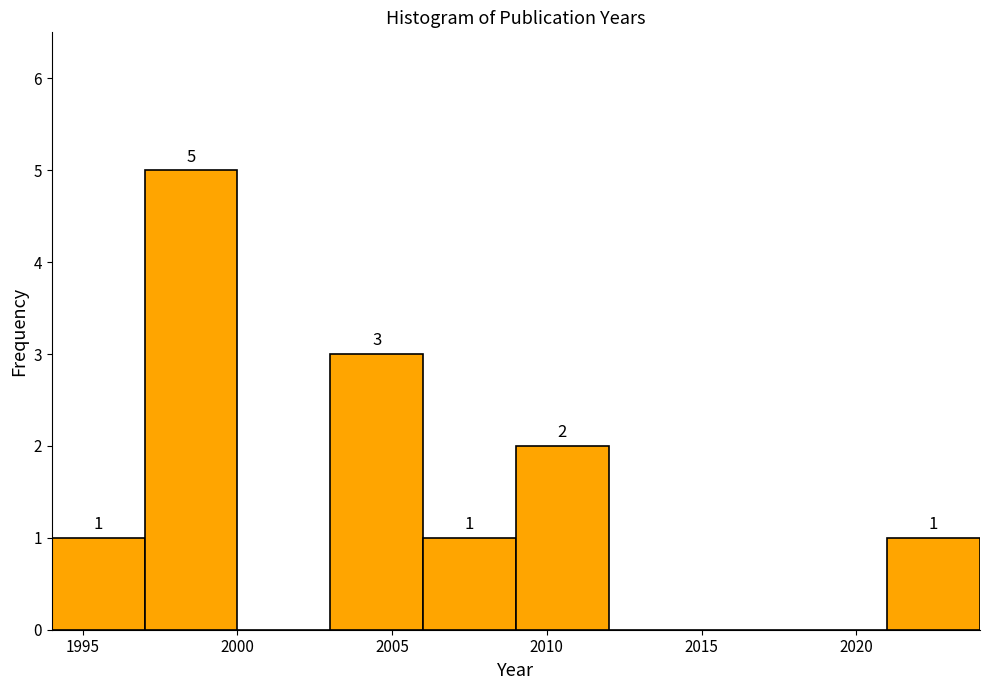

Over which range of the x-axis is the bar tallest?

1997 to 2000